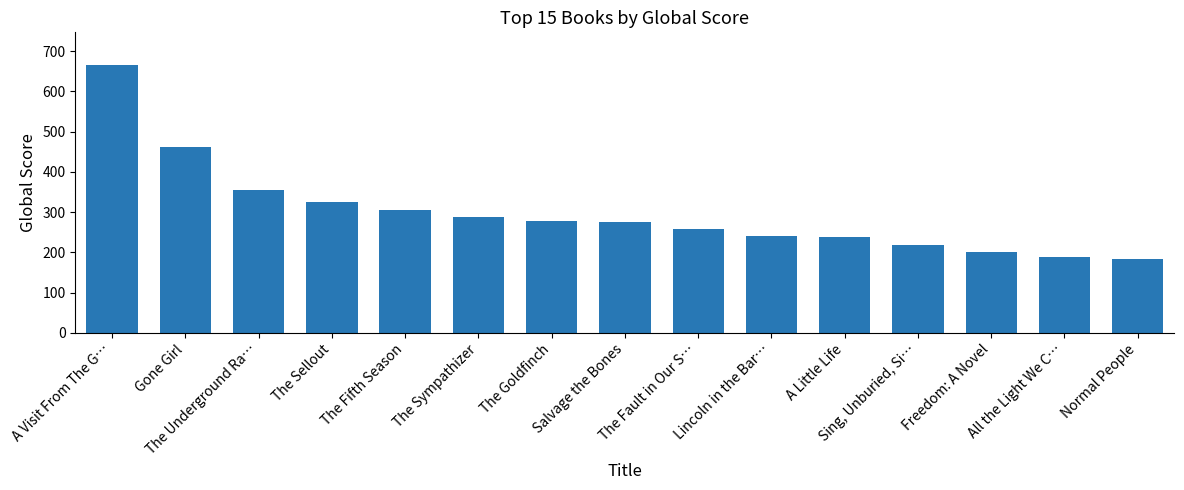

What is the difference between the values at Normal People and Sing, Unburied, Si…?

34